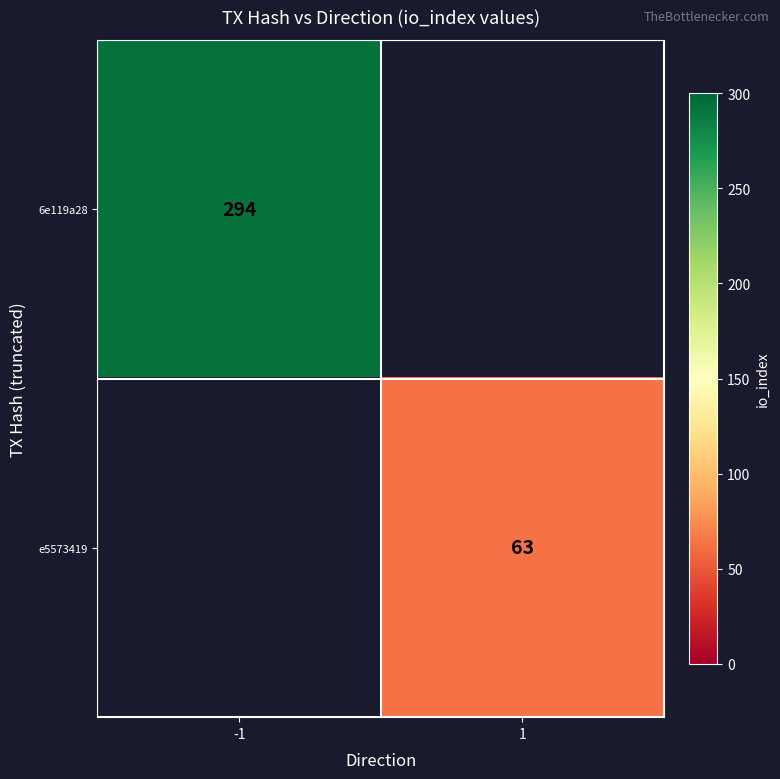

The value of e5573419 at 1 is 94. True or false?

False